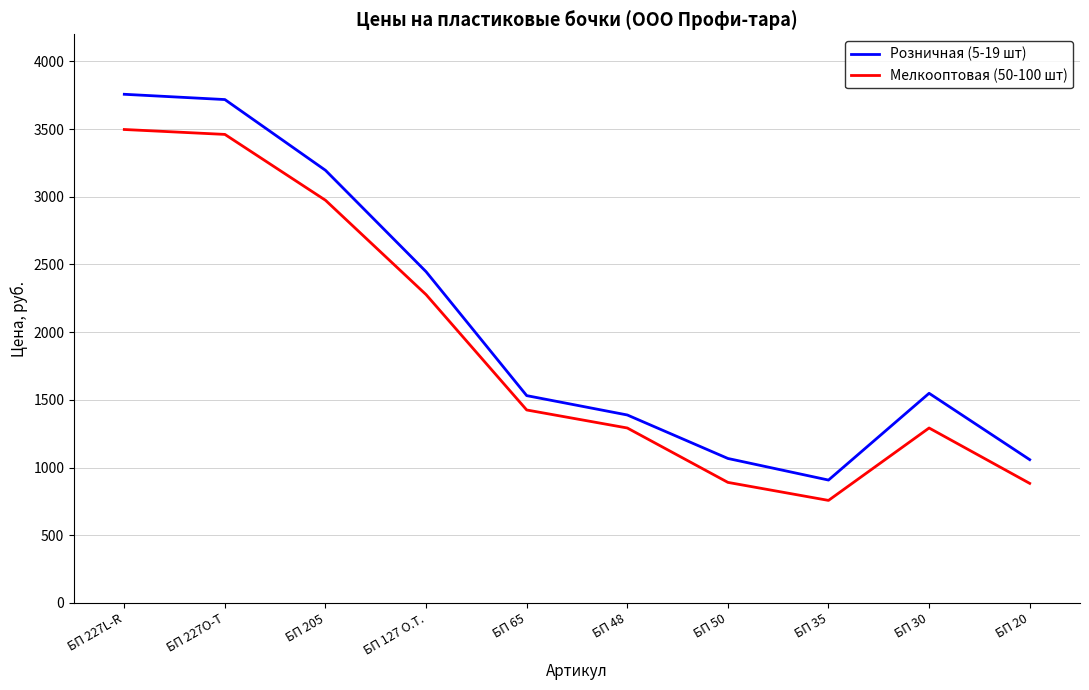

How many lines are shown in the chart?

2